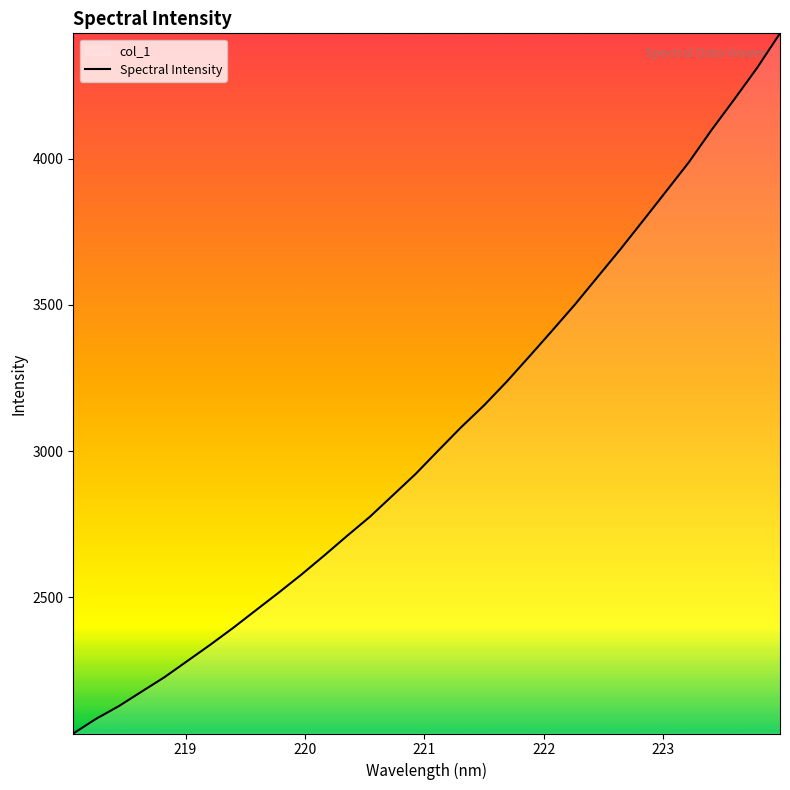

Reading left to right, extract all data points from this chart.

2033.7	2083.9	2127.6	2177.2	2226.5	2281.8	2337.1	2394.7	2455.2	2515.4	2577.5	2642.7	2709.7	2775.1	2848.0	2921.1	3001.6	3081.1	3155.6	3236.9	3323.9	3412.0	3501.5	3596.2	3690.9	3789.1	3888.4	3988.1	4098.9	4203.8	4311.3	4428.9